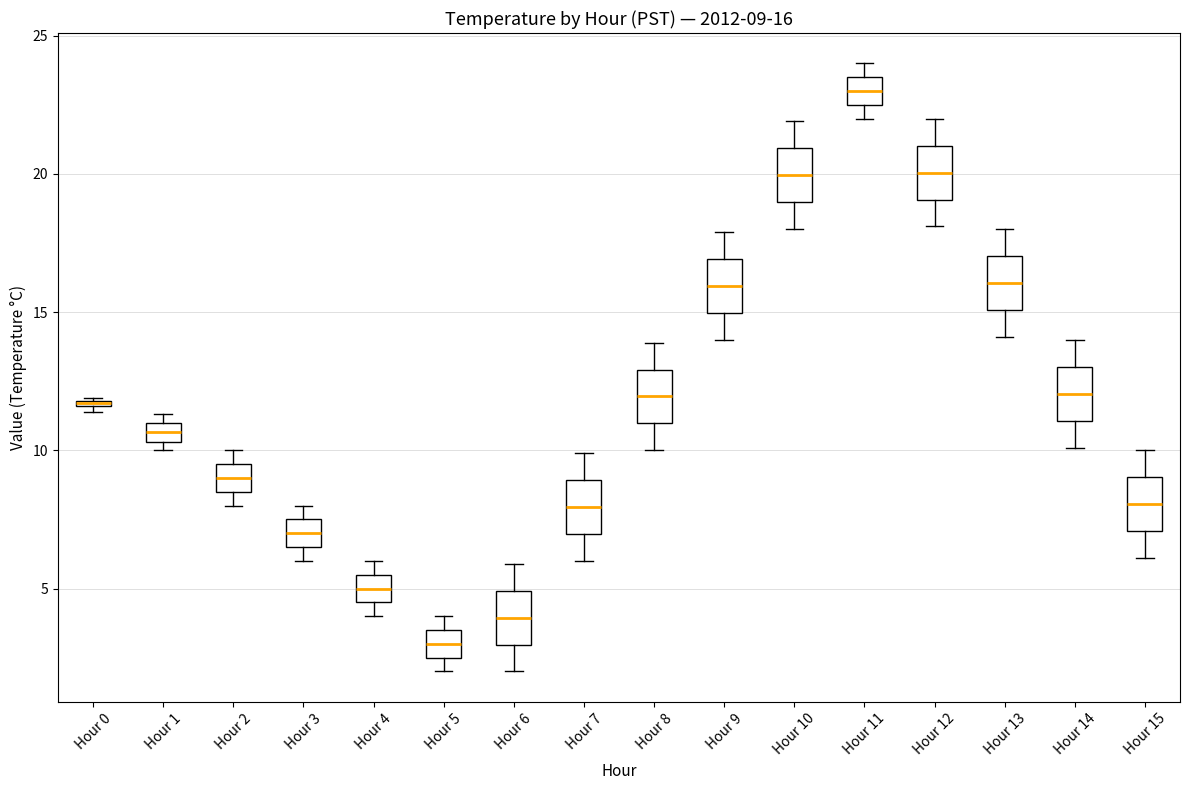

Which box's median line is the lowest?

Hour 5